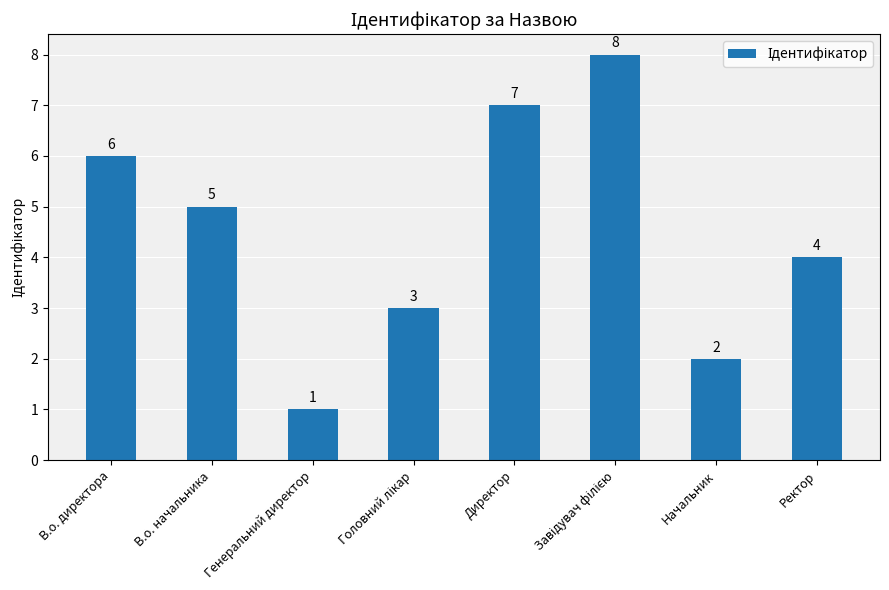

What is the minimum value shown in the chart?

1